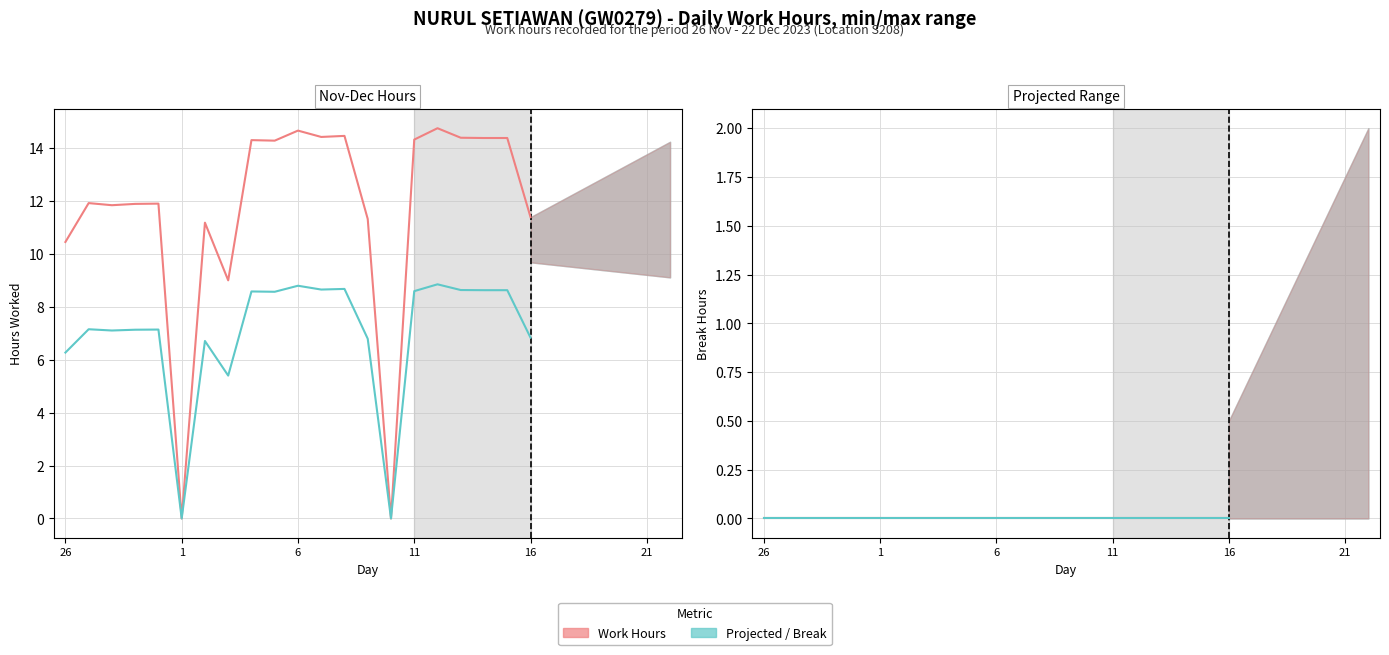

List the series in order of their peak value, lowest first.

Break Hours, Work Hours